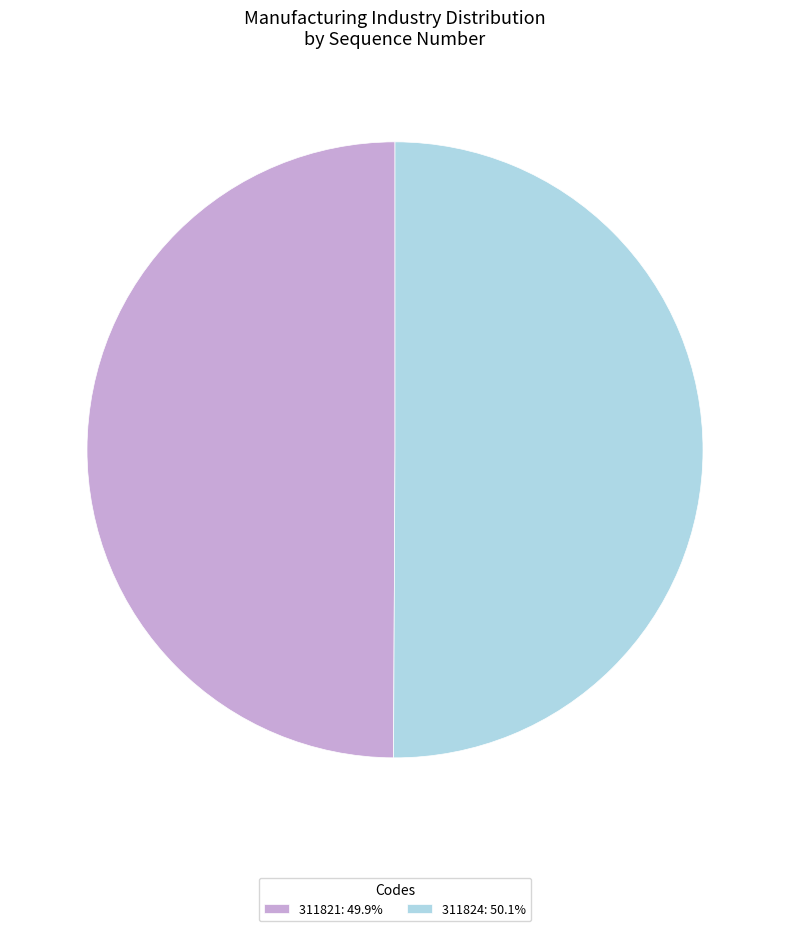

Is the sum of 311821: 49.9% and 311824: 50.1% greater than half?

Yes